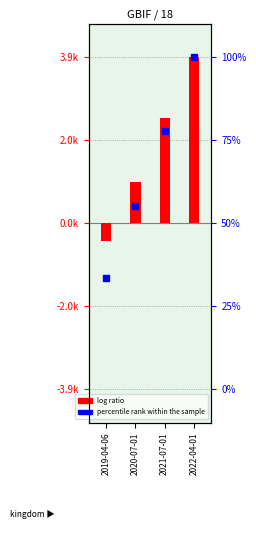

Is the value of log ratio at 2021-07-01 greater than the value of percentile rank within the sample at 2020-07-01?

Yes